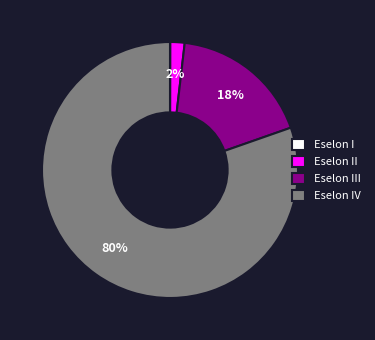

To the nearest percent, what is the average slice percentage?

25%